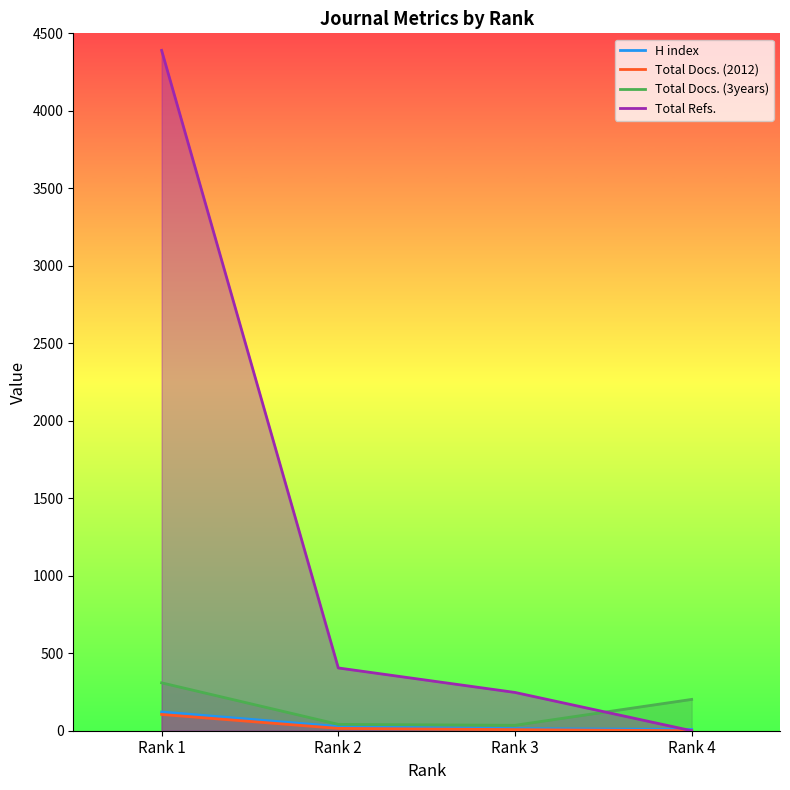

What is the greatest value displayed?

4390